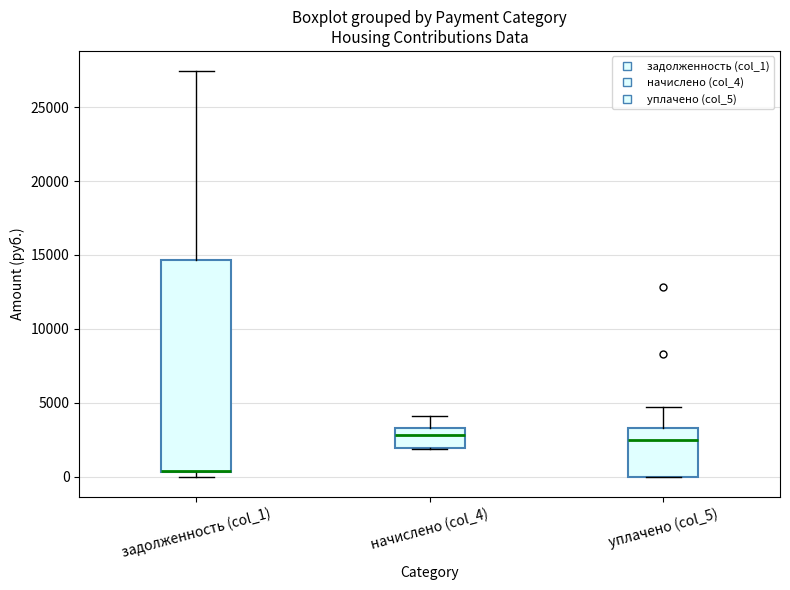

Where is the lower edge of the box for задолженность (col_1) on the y-axis? The values are not printed on the chart, so give them approximately, as read against the axis.

500